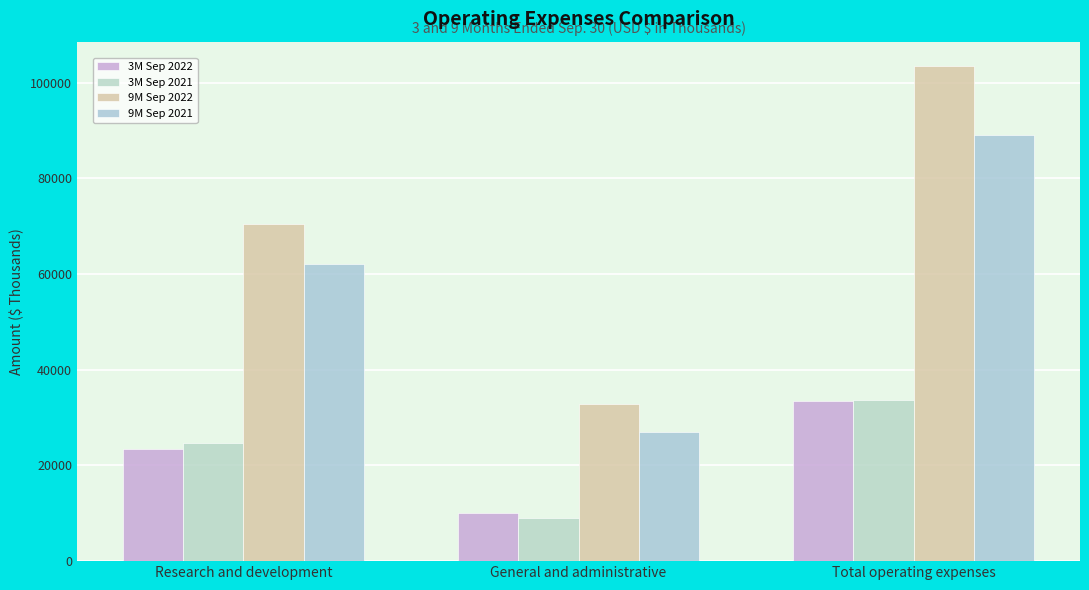

True or false: 3M Sep 2022 has a value of 13334 at Research and development.

False